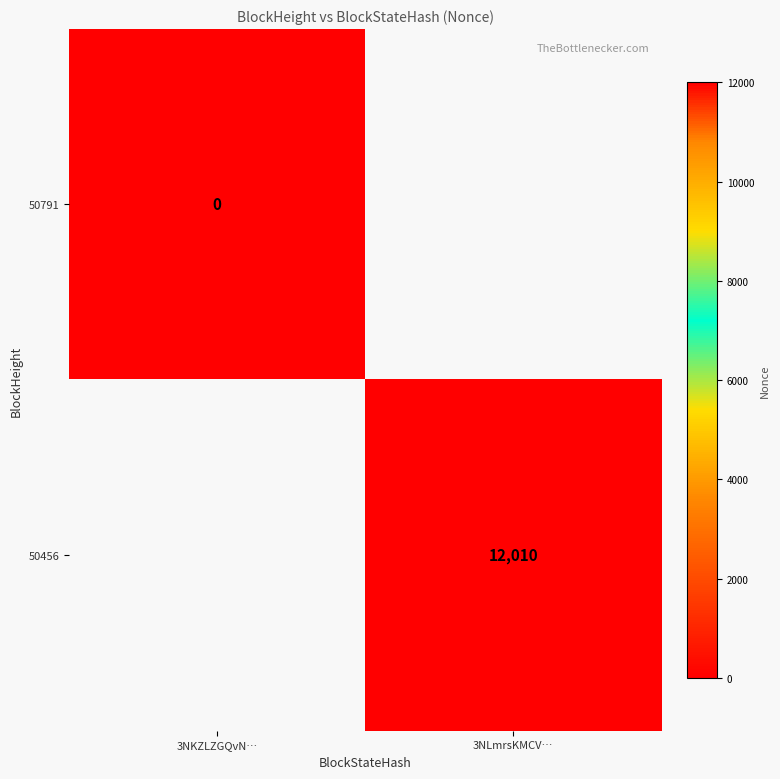

Rank the series by their maximum value, from highest to lowest.

50791, 50456